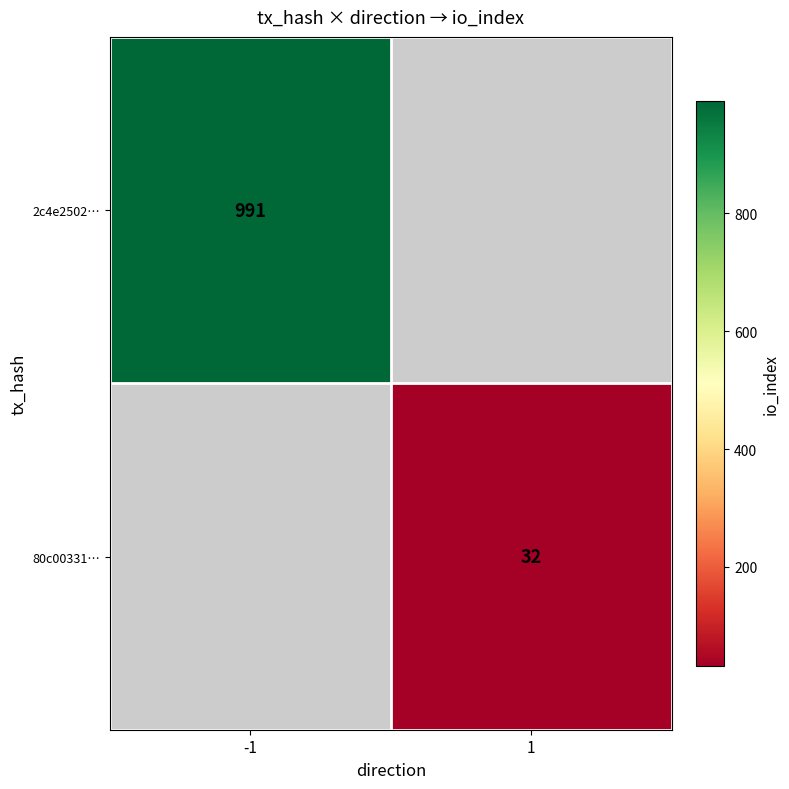

Is it true that 80c00331… equals 32 at 1?

True